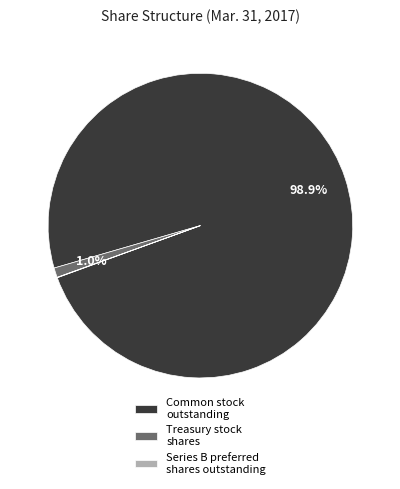

Between Common stock outstanding and Treasury stock shares, which is larger?

Common stock outstanding